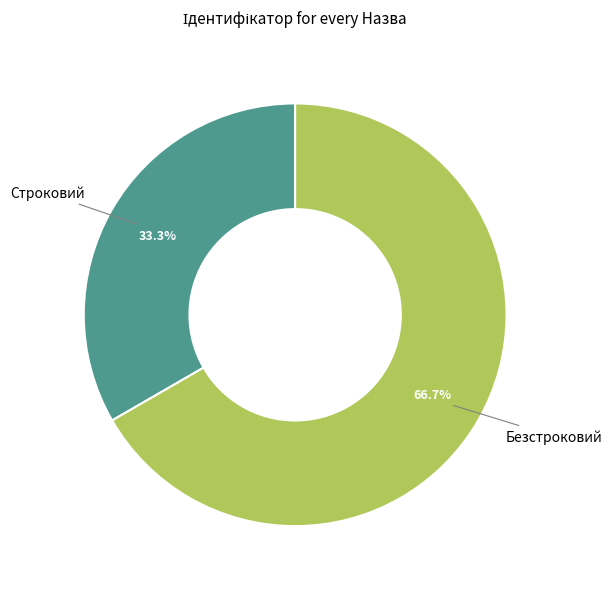

Does Безстроковий account for over 50% of the chart?

Yes